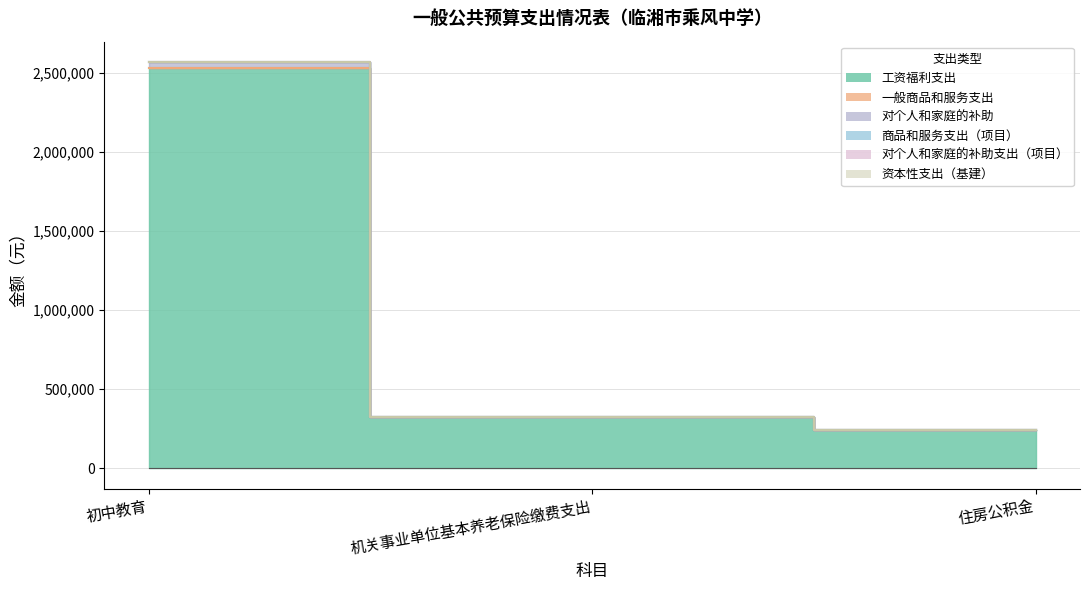

What is the total value across all series at 初中教育?

2568971.3